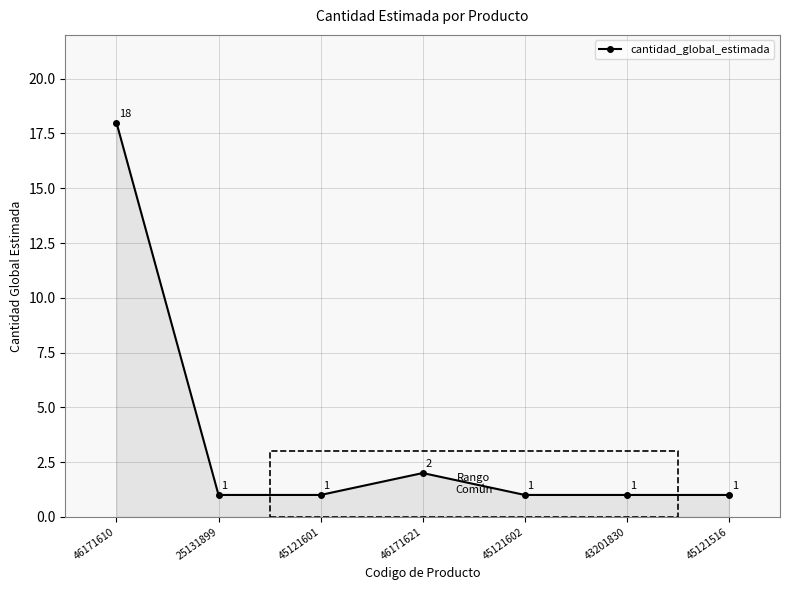

What value does the data have at 45121602?

1